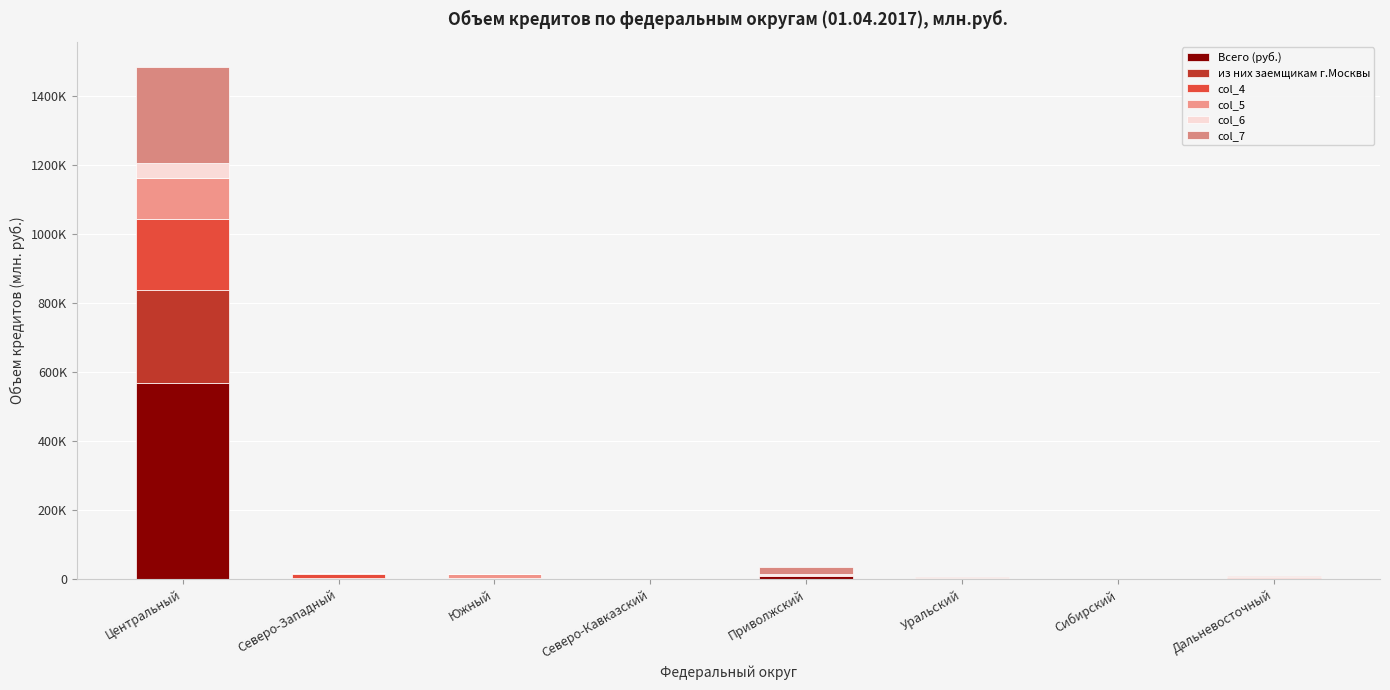

The value of col_5 at Приволжский is 3762. True or false?

False